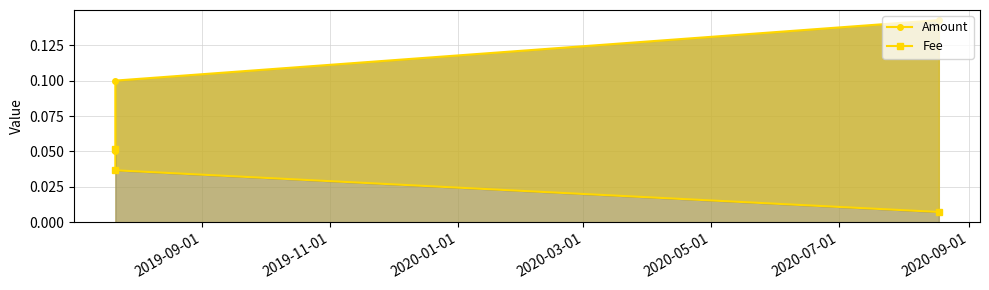

Count the Amount values in the range 0 to 1.

3